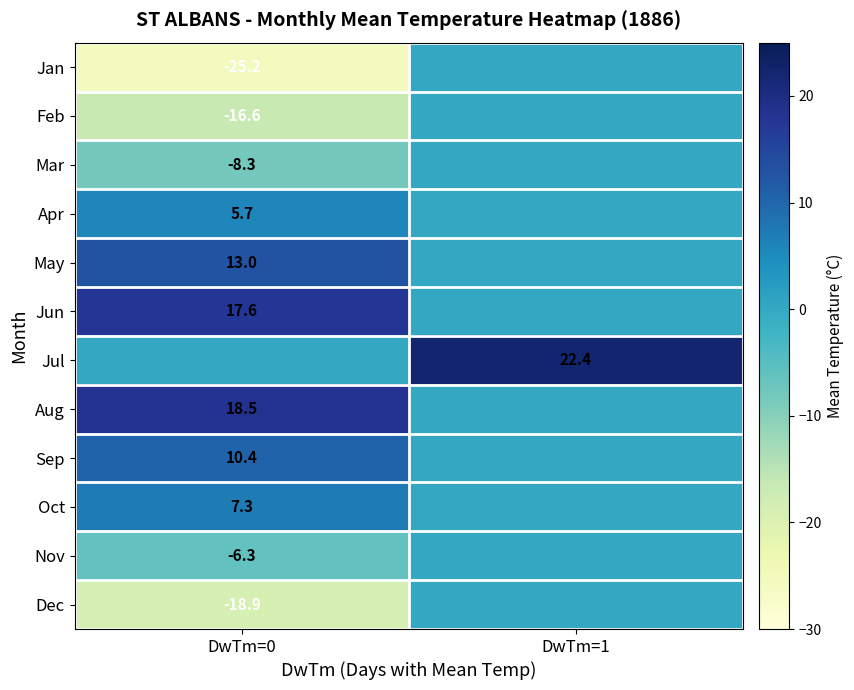

True or false: Oct has a value of 4.3 at DwTm=0.

False